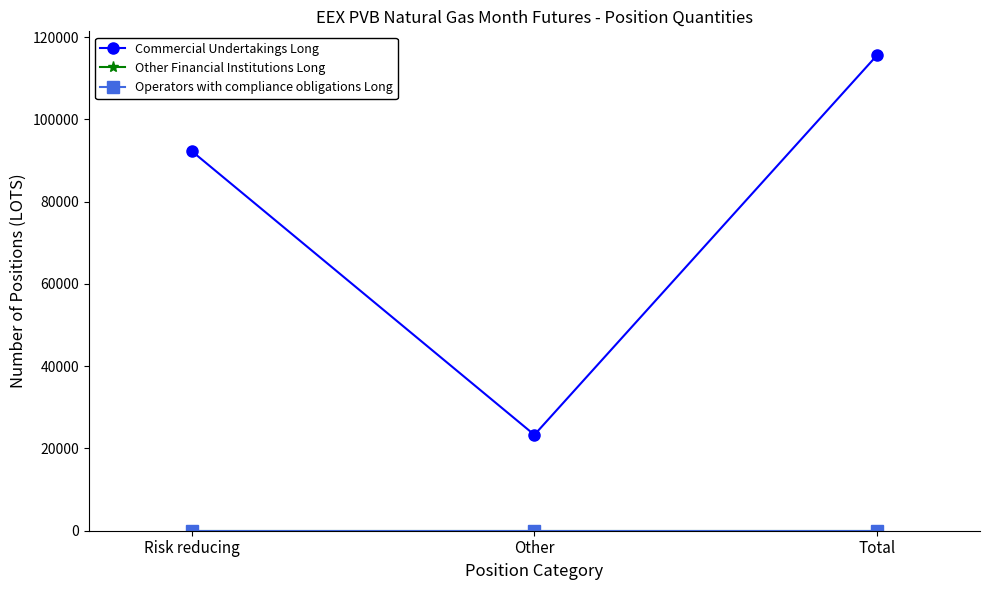

Rank the series by their maximum value, from highest to lowest.

Commercial Undertakings Long, Other Financial Institutions Long, Operators with compliance obligations Long